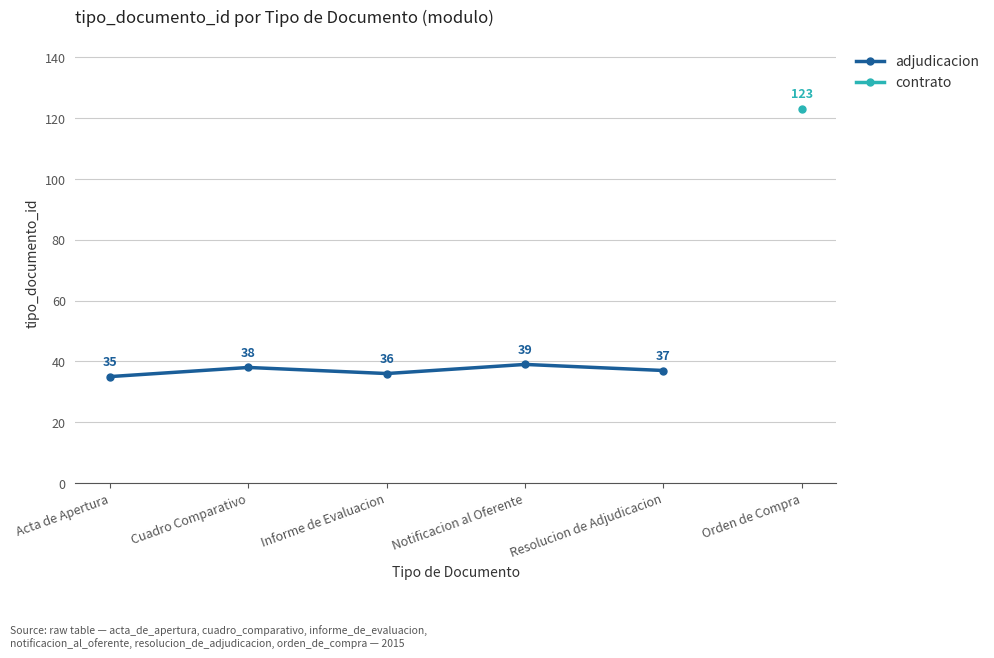

What is the label of the 1st point from the right?

Resolucion de Adjudicacion